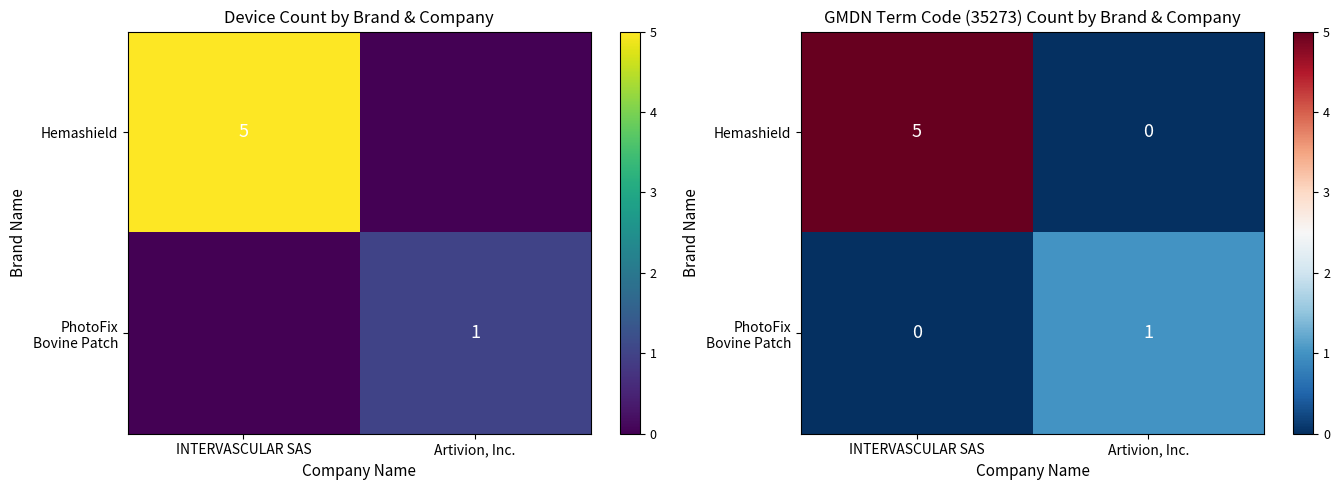

At which category is the sum across all series the highest?

INTERVASCULAR SAS